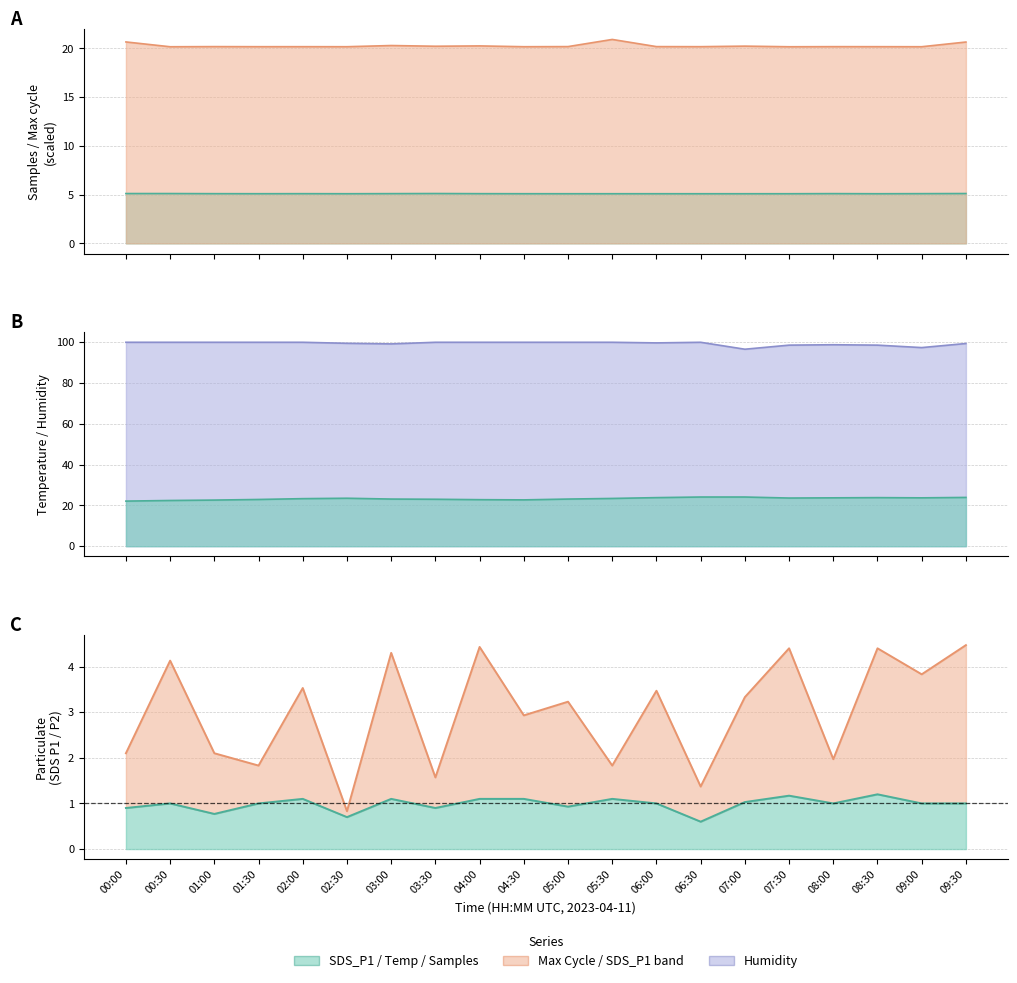

Does the chart display data point markers on the line(s)?

No